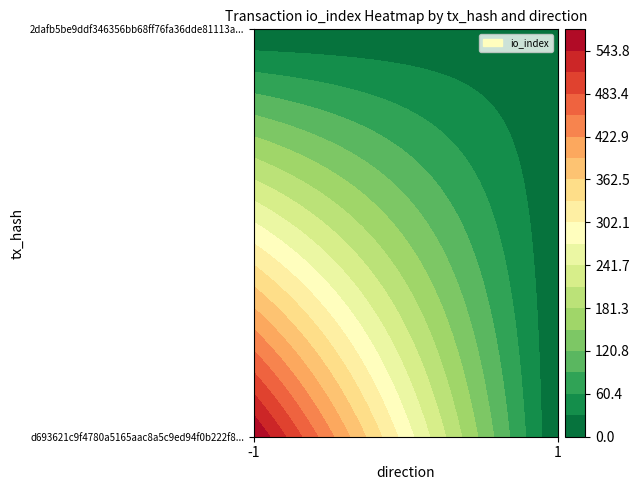

What is the spread (max minus min) of values at direction?

2